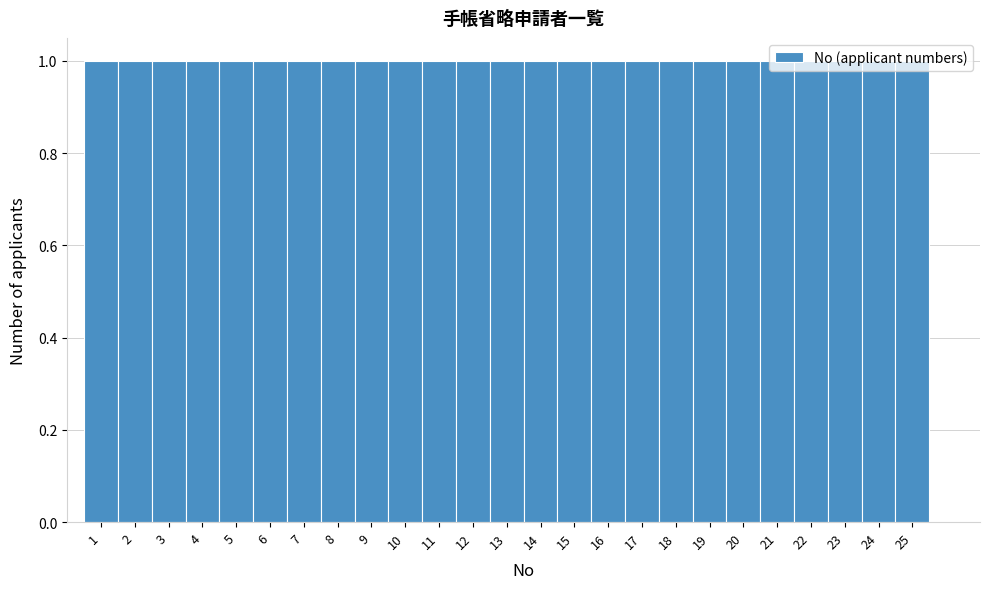

Reading left to right, list every bar in this chart as the range it spans on the x-axis followed by its height. The values are not printed on the chart, so give them approximately, as read against the axis.

0.5 to 1.5: 1
1.5 to 2.5: 1
2.5 to 3.5: 1
3.5 to 4.5: 1
4.5 to 5.5: 1
5.5 to 6.5: 1
6.5 to 7.5: 1
7.5 to 8.5: 1
8.5 to 9.5: 1
9.5 to 10.5: 1
10.5 to 11.5: 1
11.5 to 12.5: 1
12.5 to 13.5: 1
13.5 to 14.5: 1
14.5 to 15.5: 1
15.5 to 16.5: 1
16.5 to 17.5: 1
17.5 to 18.5: 1
18.5 to 19.5: 1
19.5 to 20.5: 1
20.5 to 21.5: 1
21.5 to 22.5: 1
22.5 to 23.5: 1
23.5 to 24.5: 1
24.5 to 25.5: 1